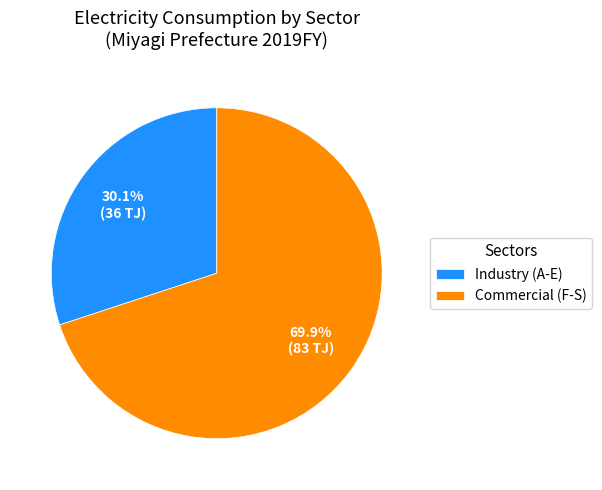

How many segments does this pie chart have?

2